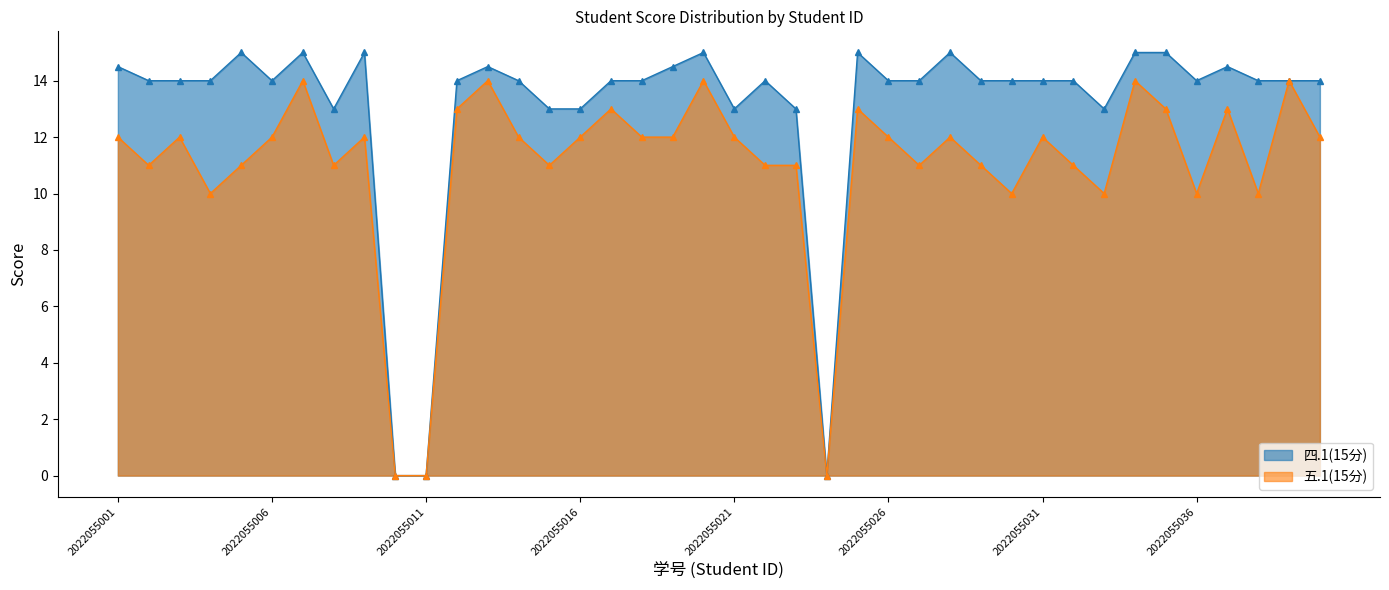

The value of 五.1(15分) at 2022055003 is 12.0. True or false?

True